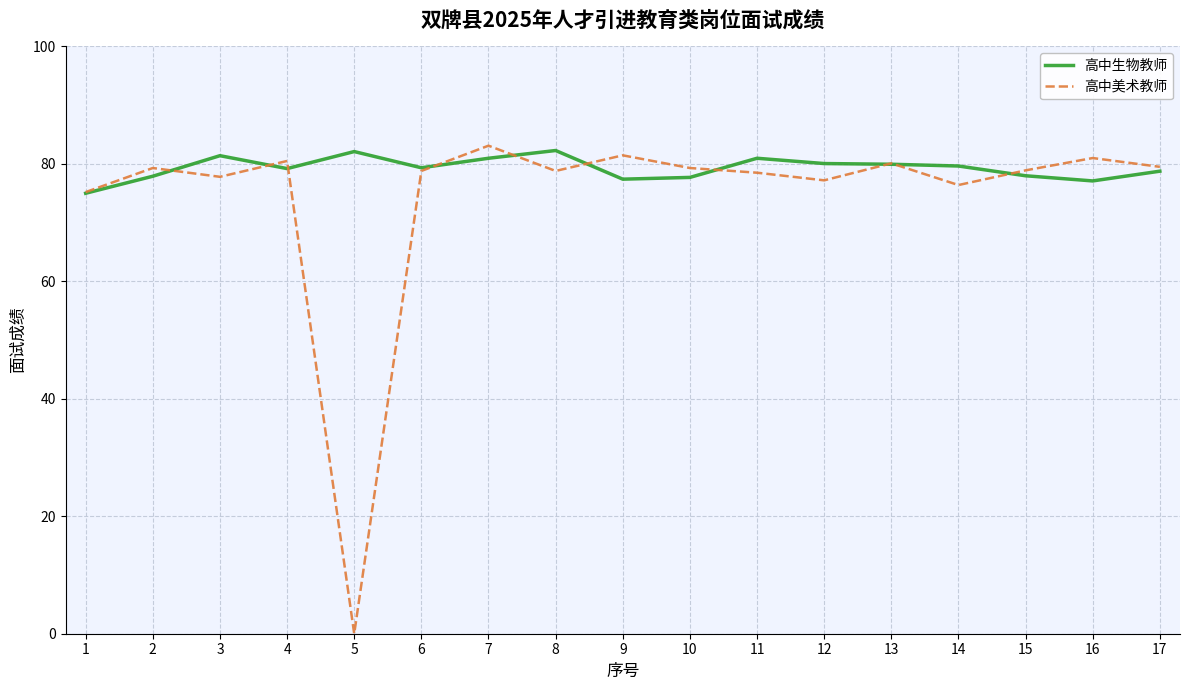

List the series in order of their overall mean, highest first.

高中生物教师, 高中美术教师